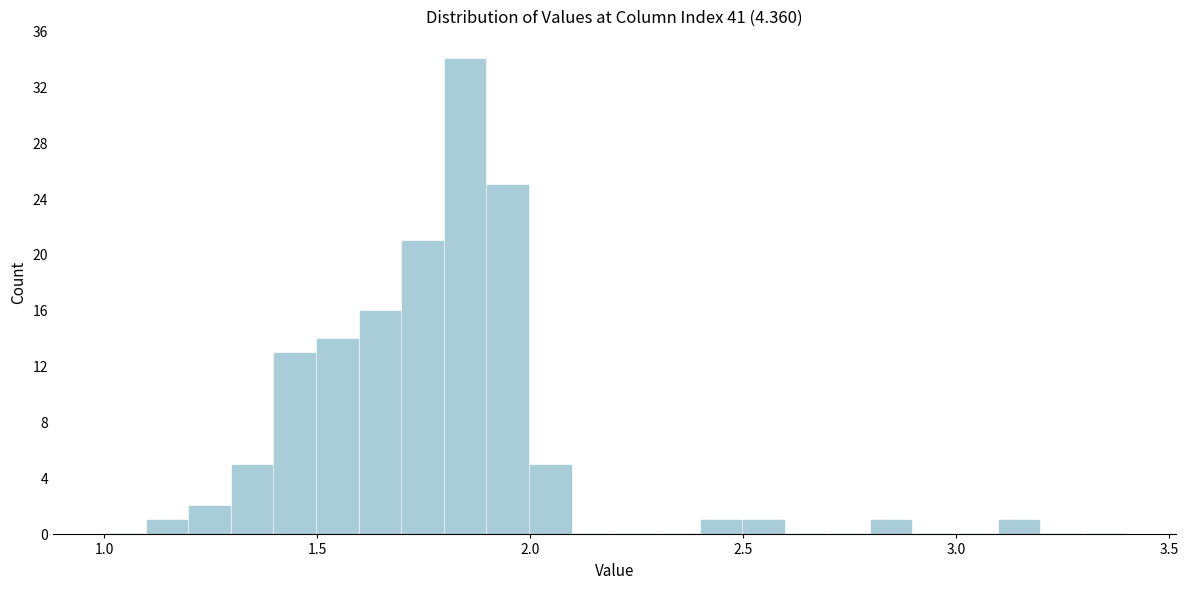

Read against the x-axis, roughly where is the centre of the tallest bar?

1.85